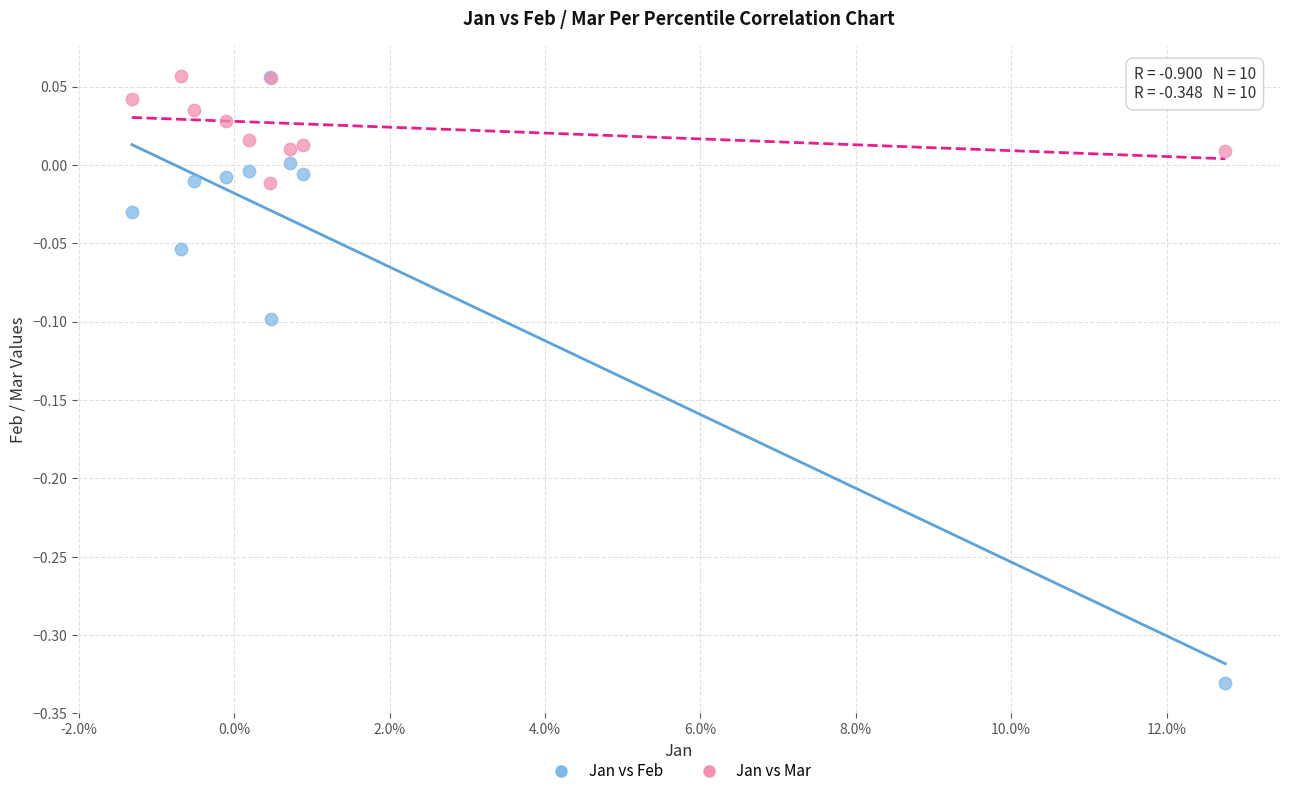

What are all the series names shown in the legend?

Jan vs Feb, Jan vs Mar